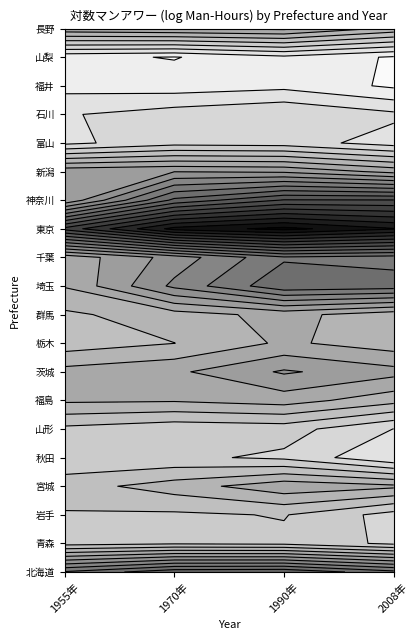

Between 1970年 and 2008年, which series saw the biggest shift?

埼玉